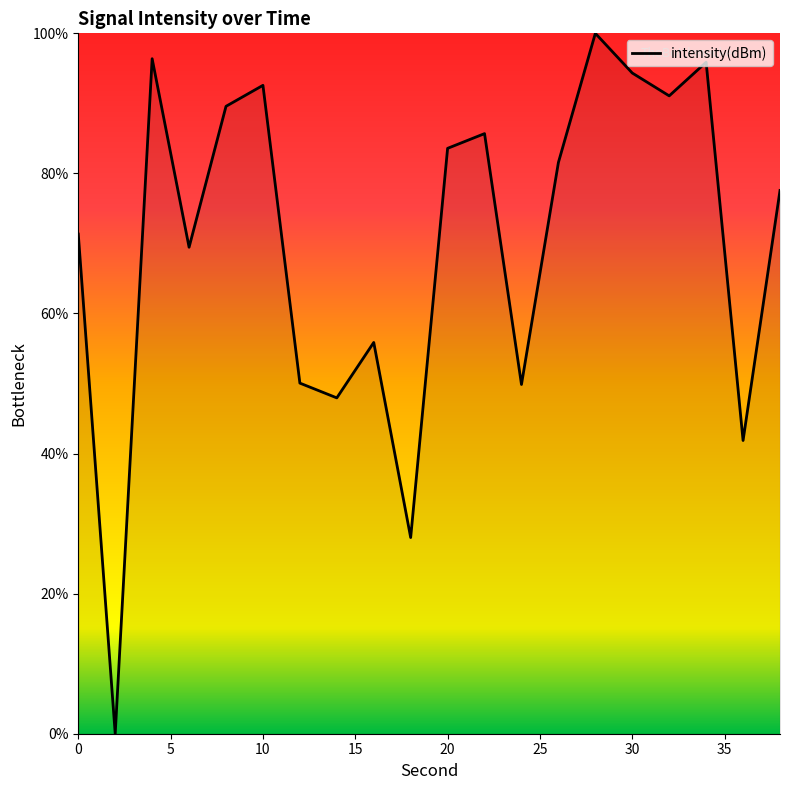

Does the chart display data point markers on the line(s)?

No